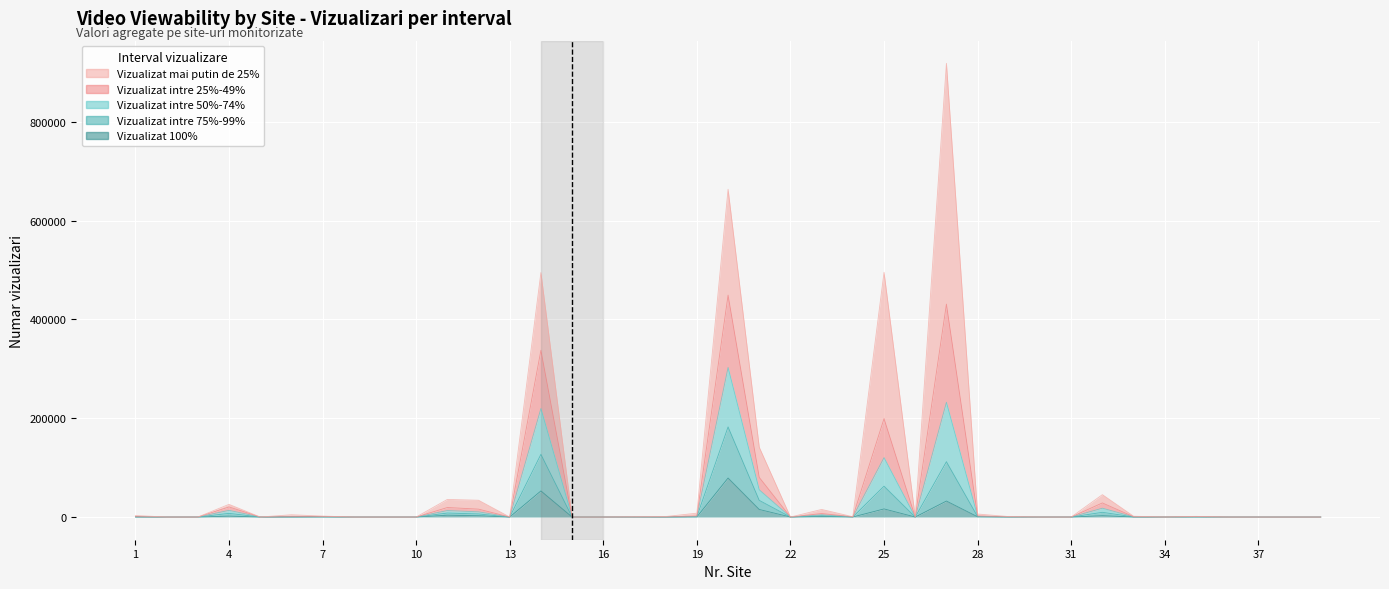

Where does the Vizualizat intre 75%-99% series first go above 155?

1